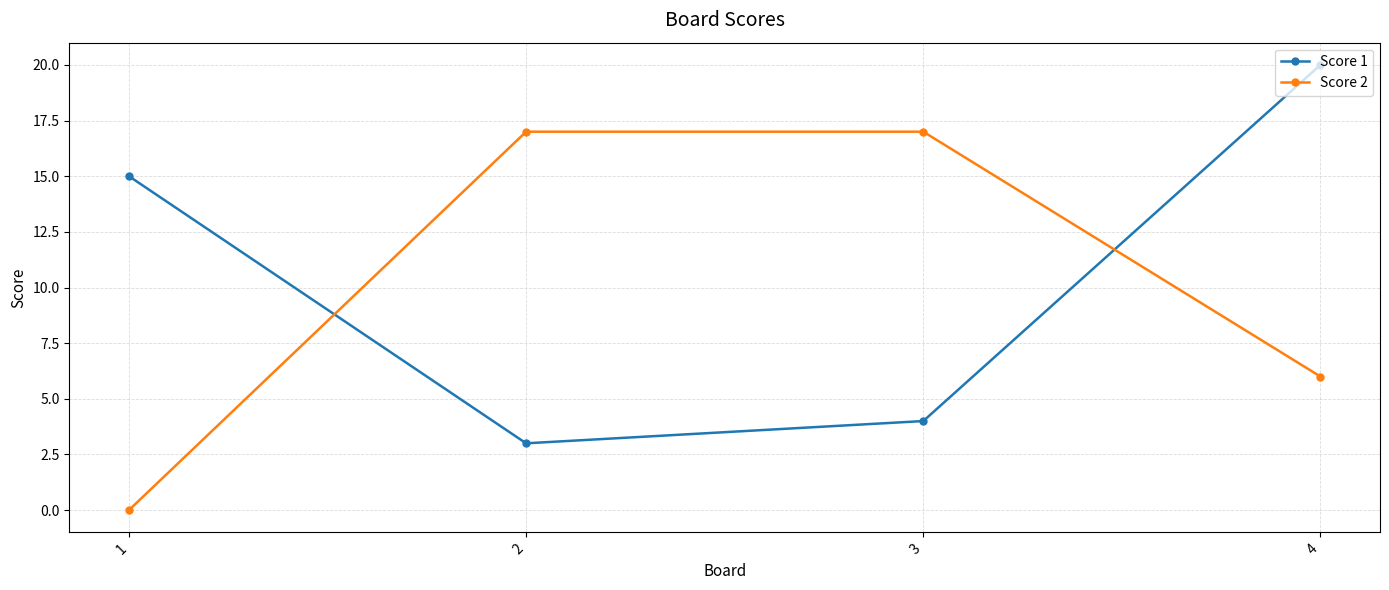

List the series in order of their peak value, highest first.

Score 1, Score 2